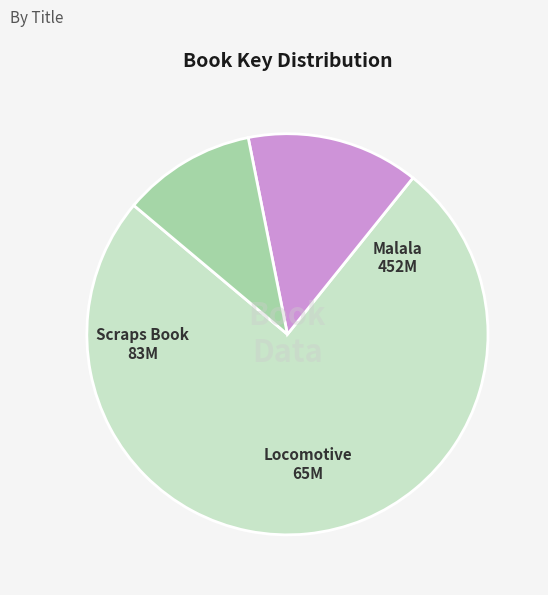

Which slice is the smallest?

Locomotive